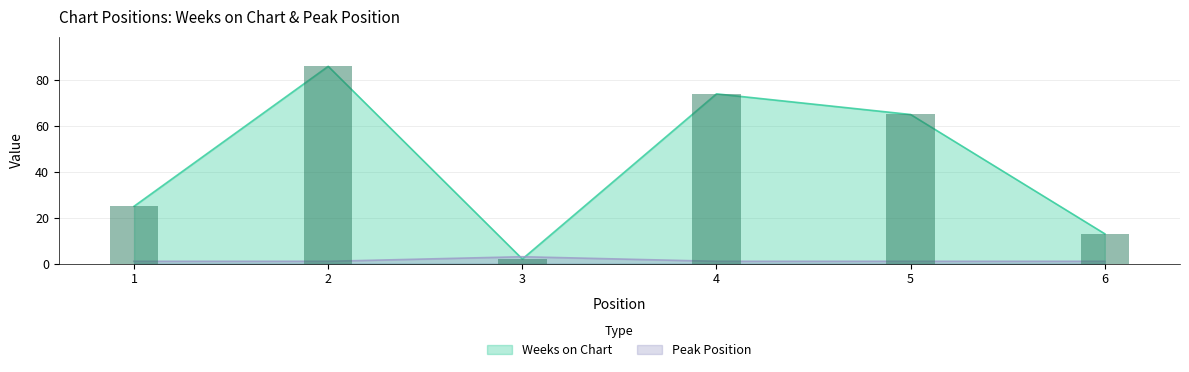

Reading left to right, extract all data points from this chart.

Weeks on Chart: 25	86	2	74	65	13
Peak Position: 1	1	3	1	1	1